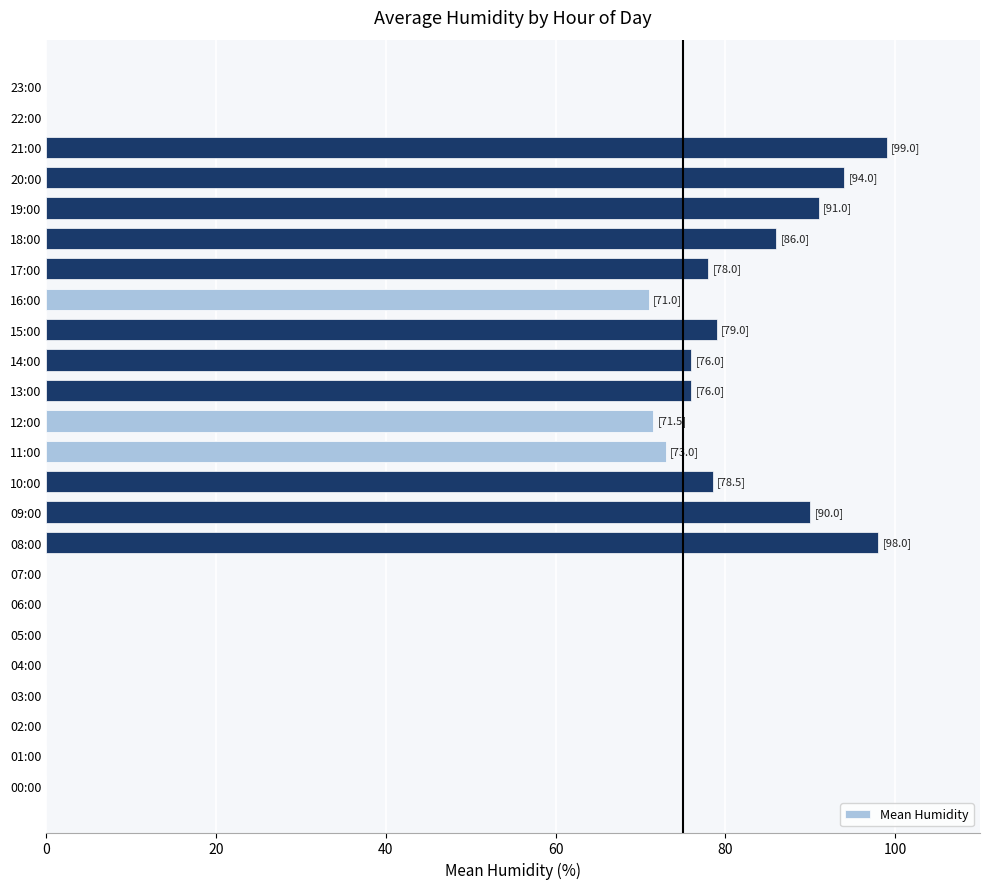

Are the bars grouped side by side (vs. stacked)?

No